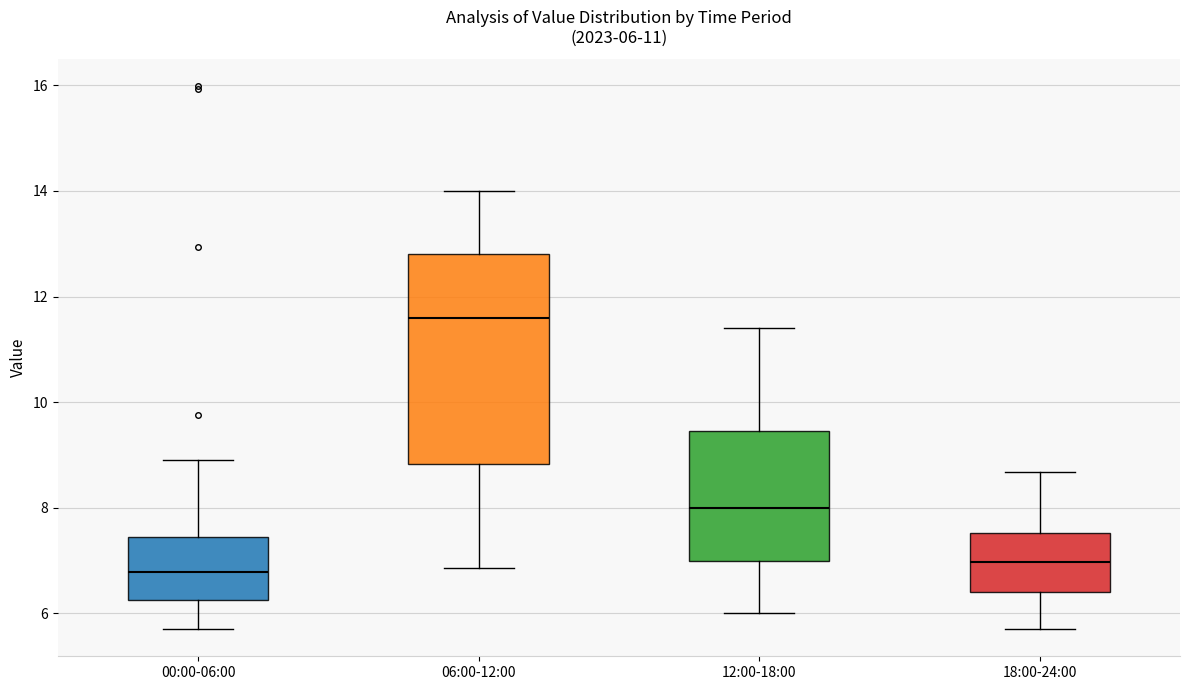

Comparing the boxes themselves (not the whiskers), which one is the tallest?

06:00-12:00